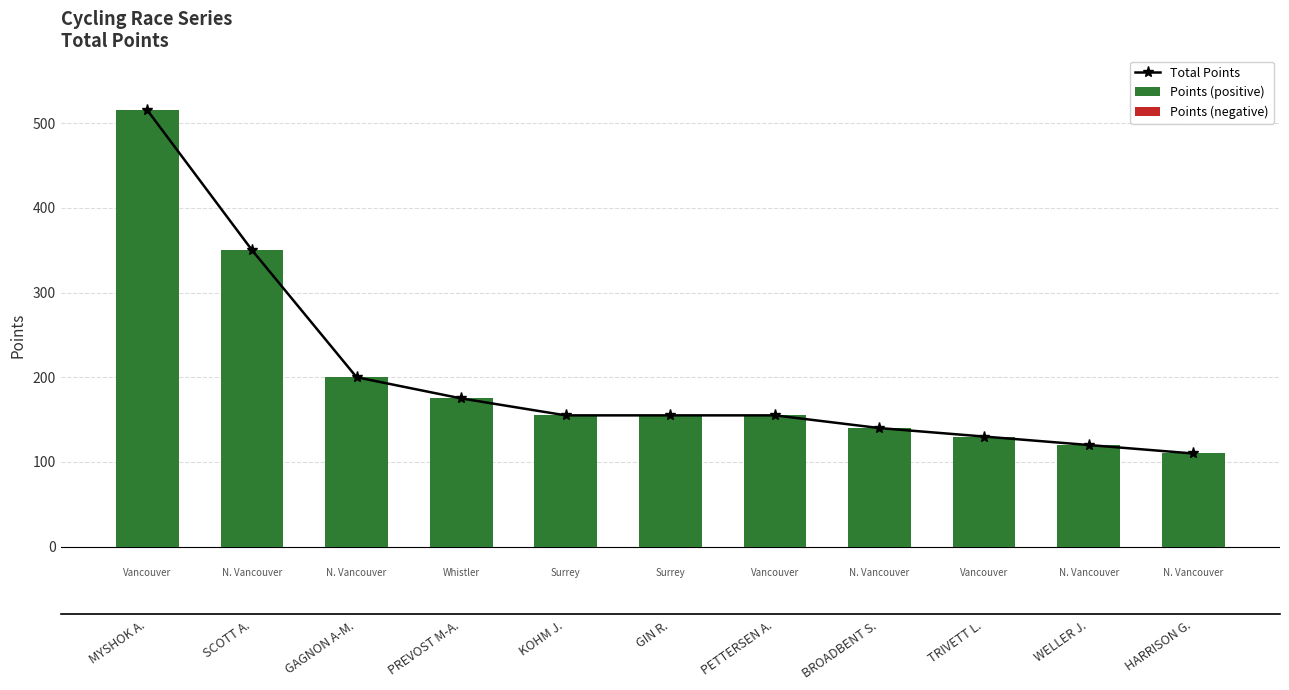

At which label does Total Points first exceed 155?

MYSHOK A.